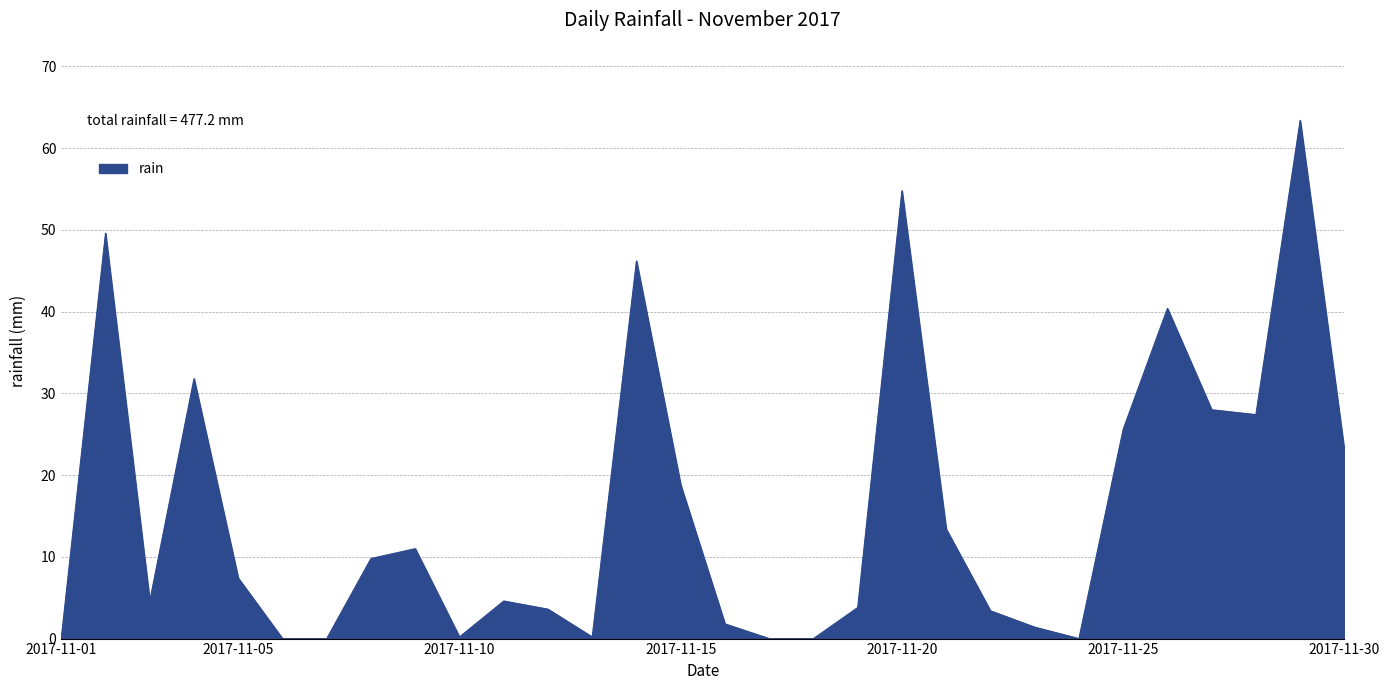

What is the maximum value shown in the chart?

63.4